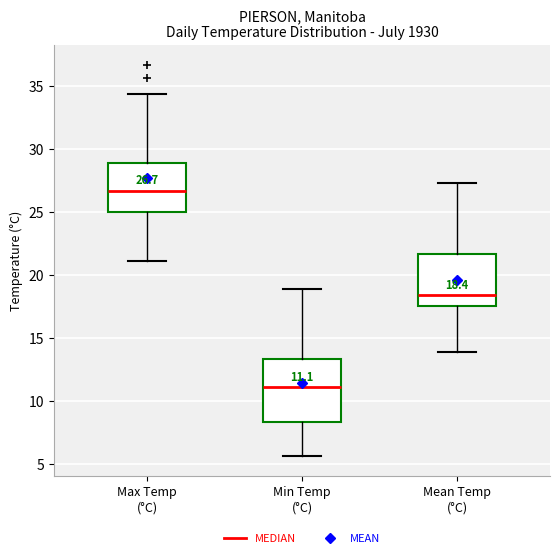

Which box's median line is the lowest?

Min Temp (°C)